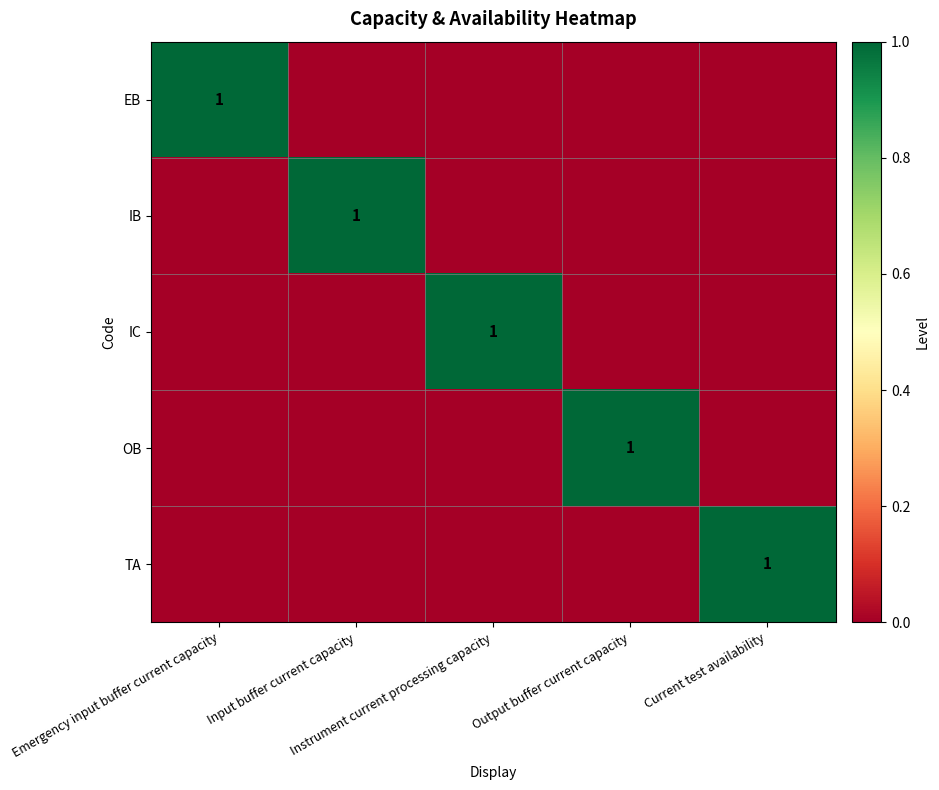

True or false: TA has a value of 0 at Emergency input buffer current capacity.

True